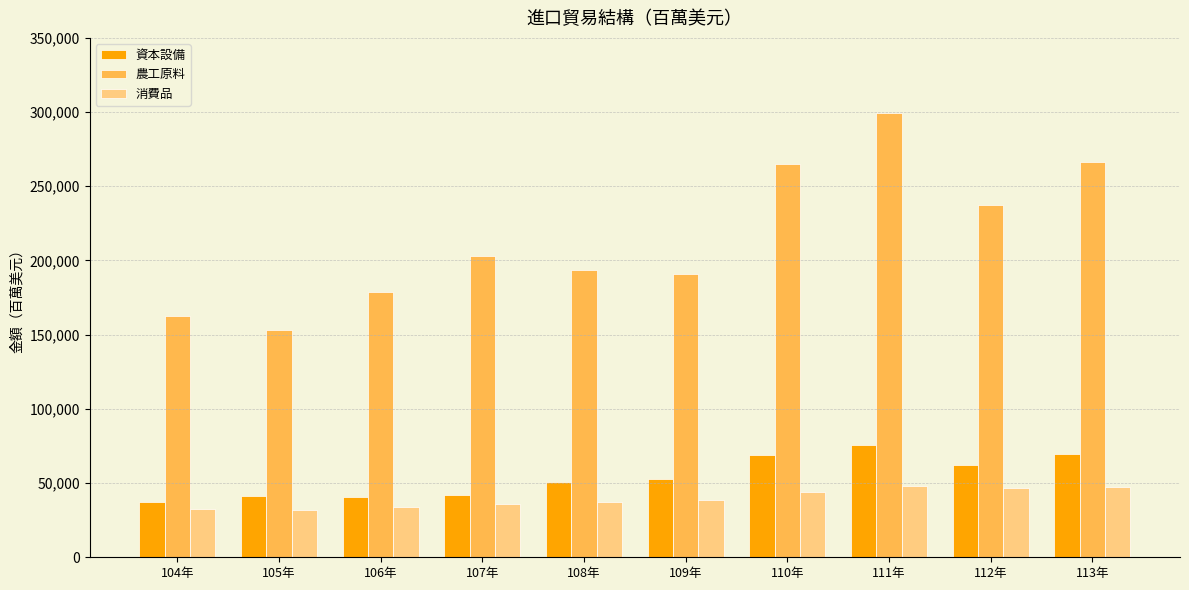

Which series has the largest range (max minus min)?

農工原料